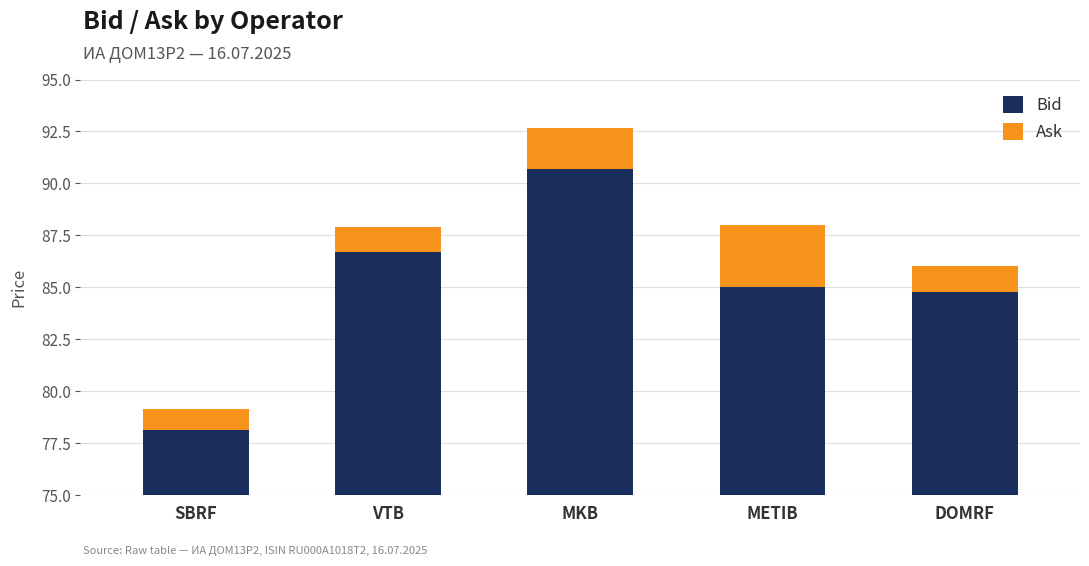

Reading right to left, extract all data points from this chart.

Bid: DOMRF=84.8	METIB=85.0	MKB=90.7	VTB=86.7	SBRF=78.1
Ask: DOMRF=1.3	METIB=3.0	MKB=2.0	VTB=1.2	SBRF=1.0